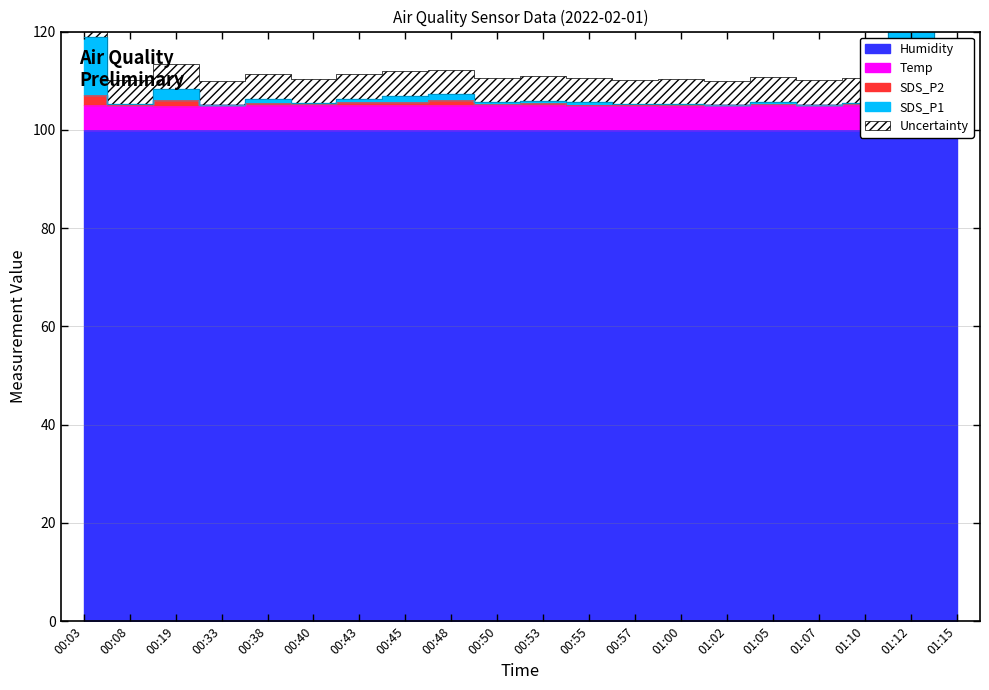

What is the difference between the maximum and minimum values in the SDS_P2 series?

2.0